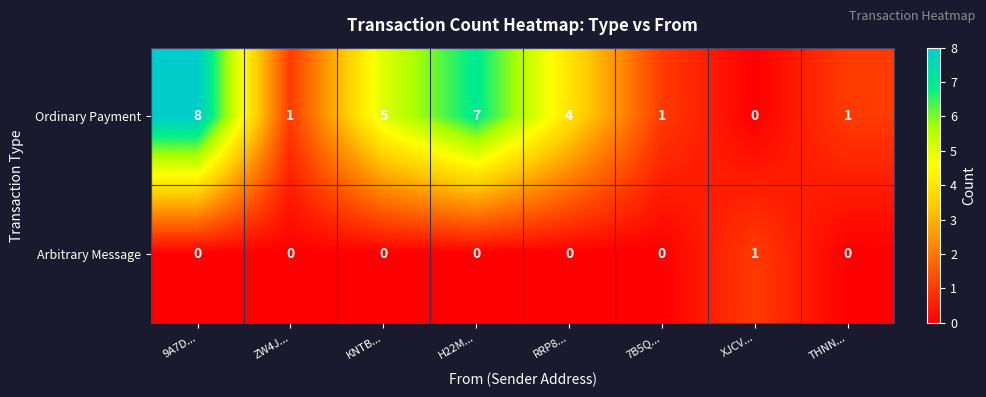

Rank the series at 9A7D... from lowest to highest value.

Arbitrary Message, Ordinary Payment